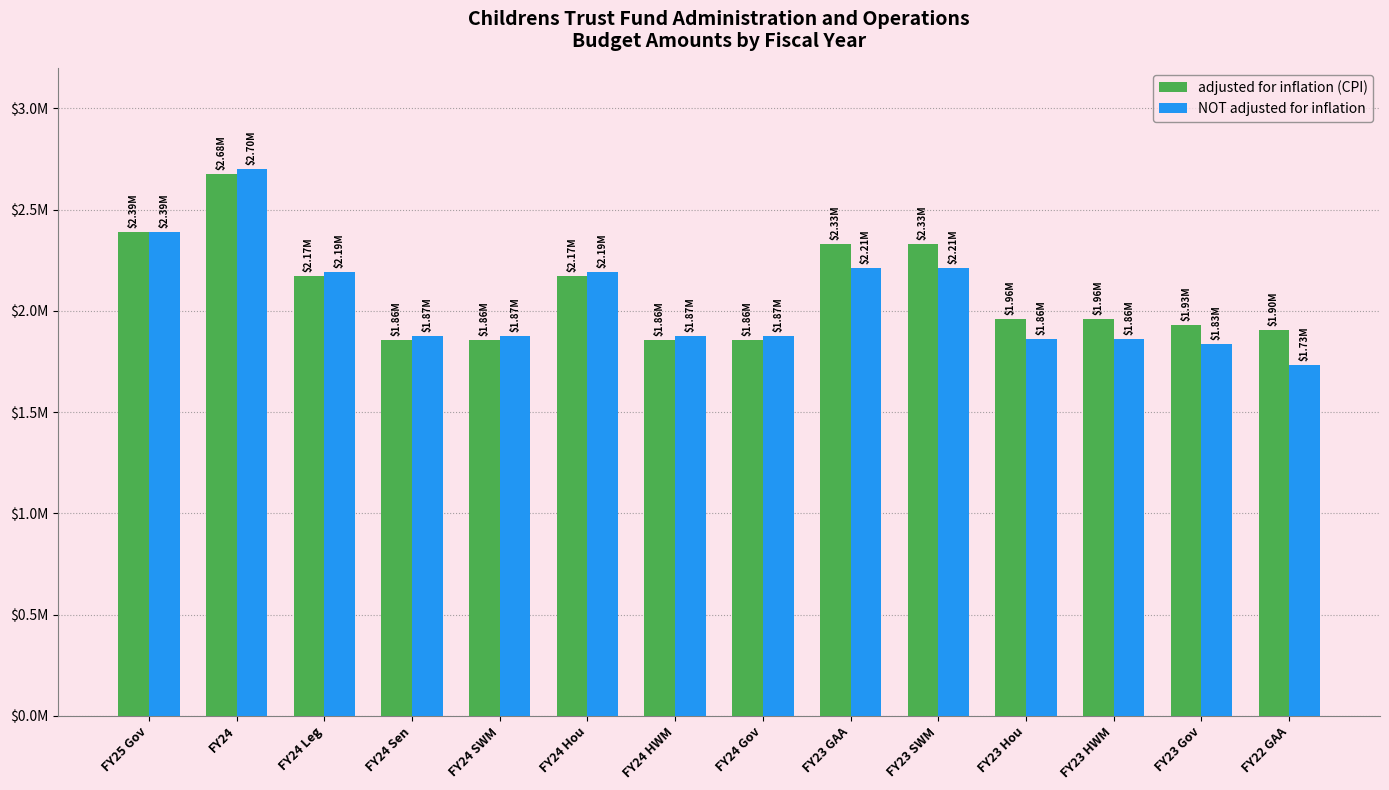

What are all the series names shown in the legend?

adjusted for inflation (CPI), NOT adjusted for inflation